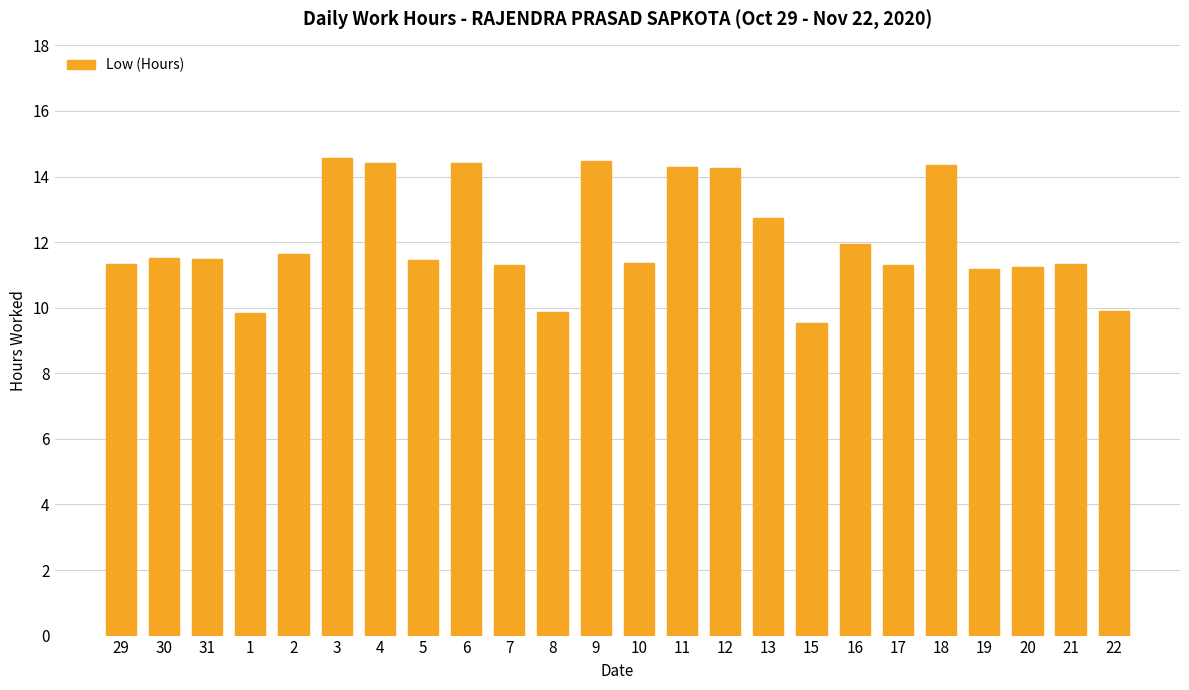

Which label corresponds to the smallest value in the chart?

15